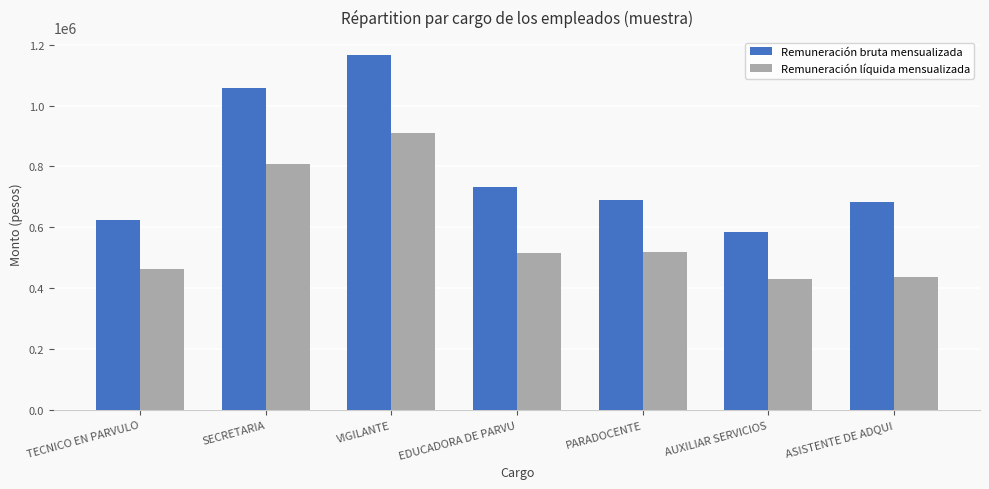

Where is Remuneración bruta mensualizada nearest to the value 876169?

EDUCADORA DE PARVU